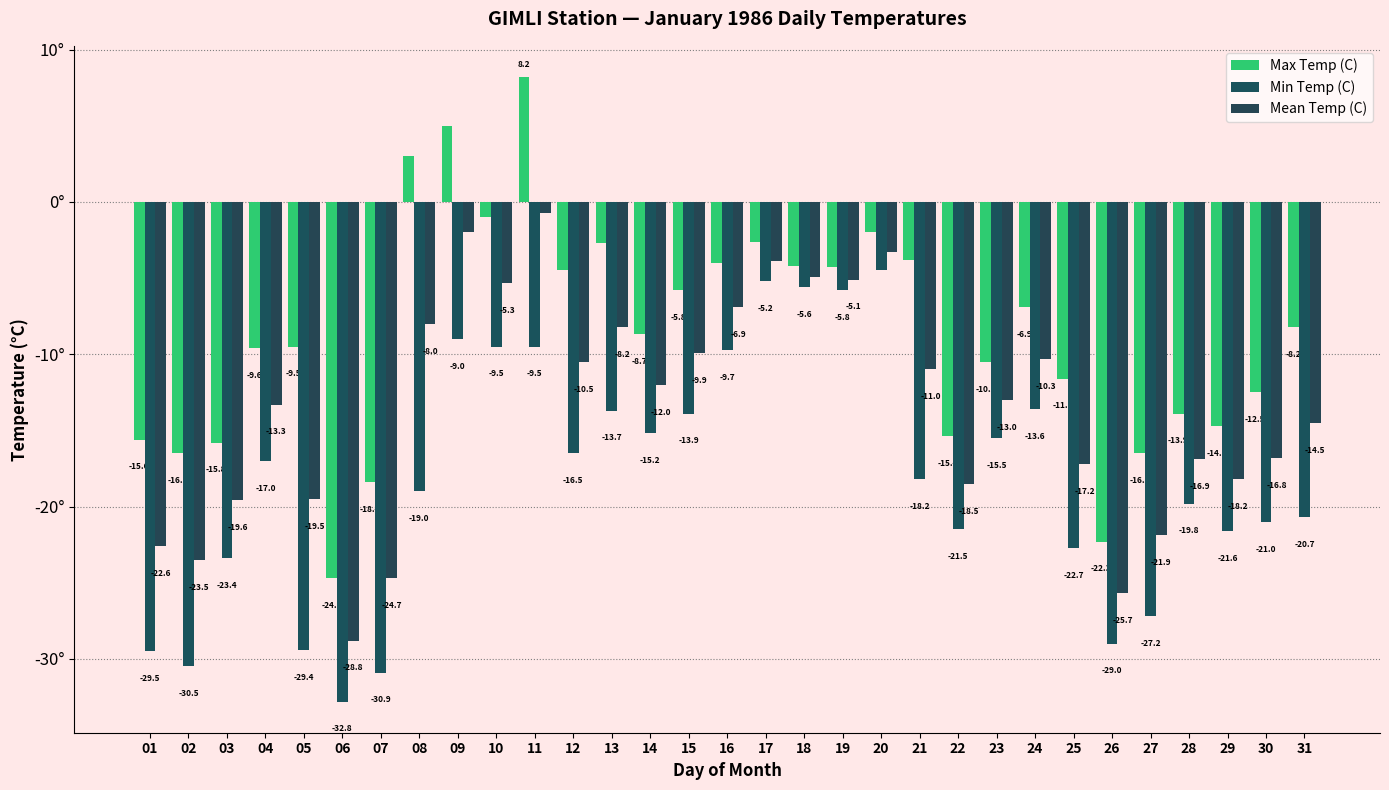

What is the greatest value displayed?

8.2